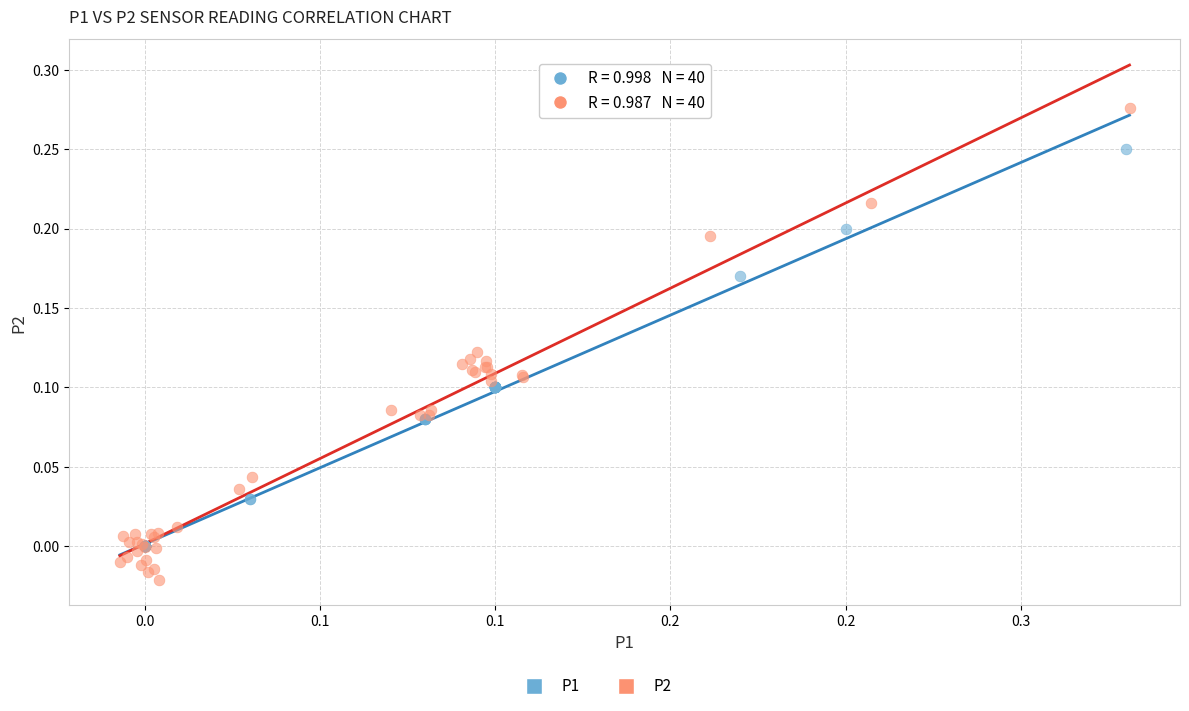

Which series contains the lowest Y value?

P2